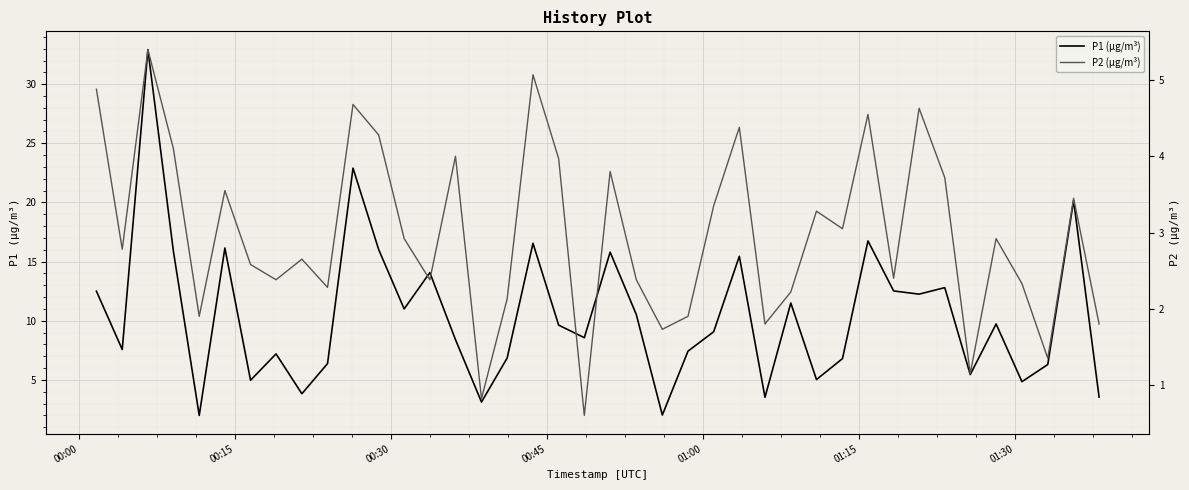

How many data points does each series have?

40